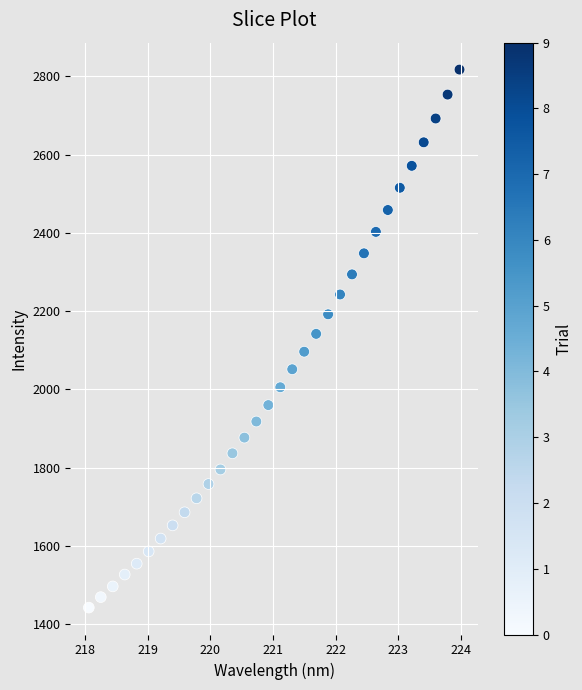

What is the range of Y values (max minus min)?

1375.8